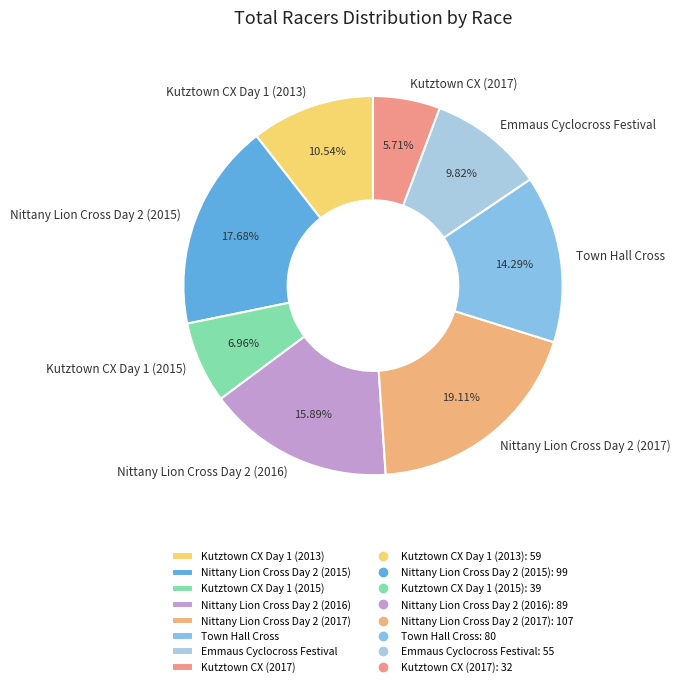

Is there any slice that represents more than half of the pie?

No